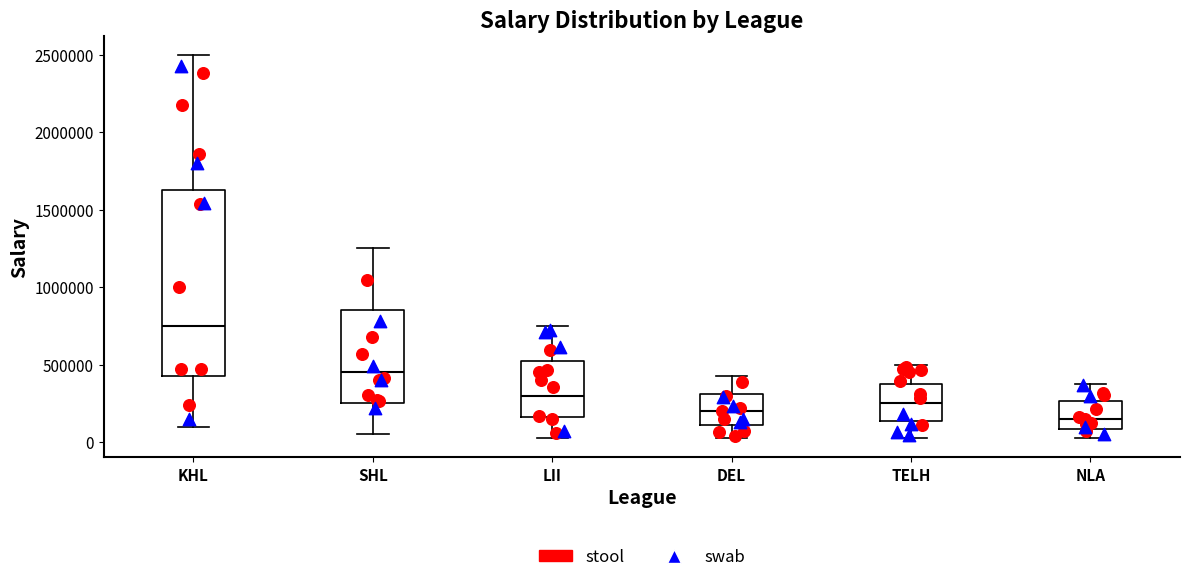

Which box's median line is the lowest?

NLA